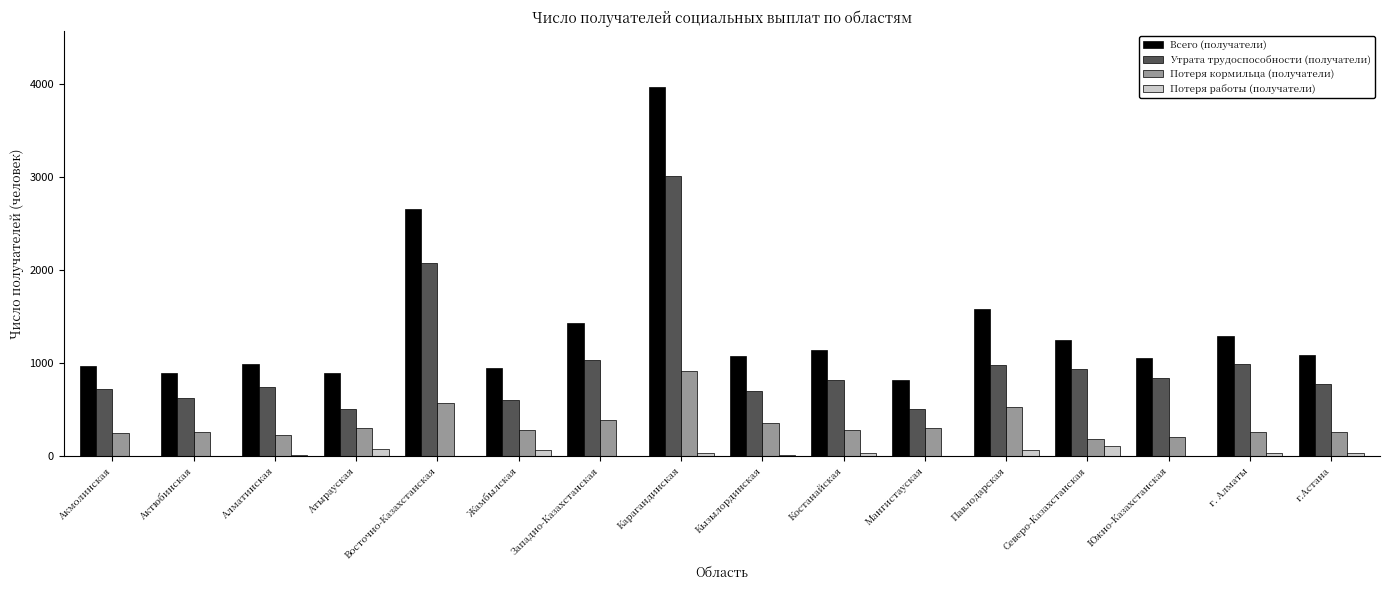

What is the sum of the Утрата трудоспособности (получатели) values at Актюбинская and Алматинская?

1375